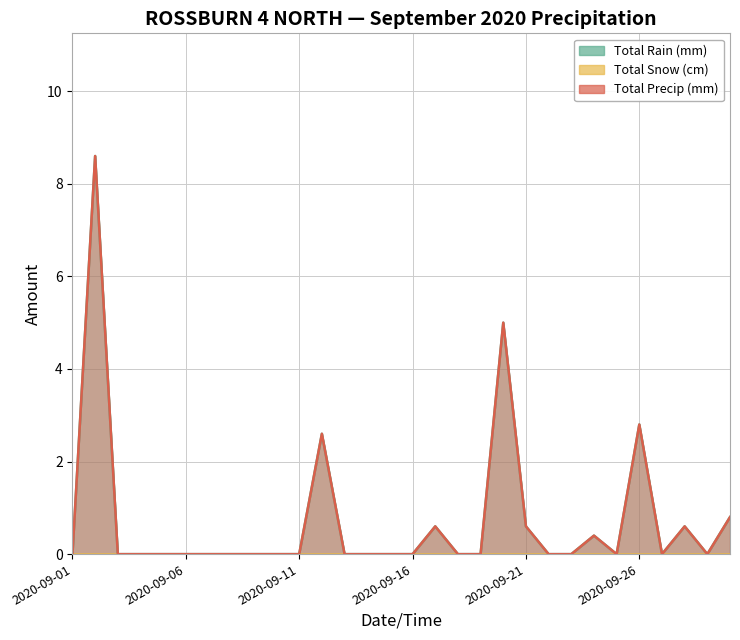

Which category has the lowest value across all series?

2020-09-01